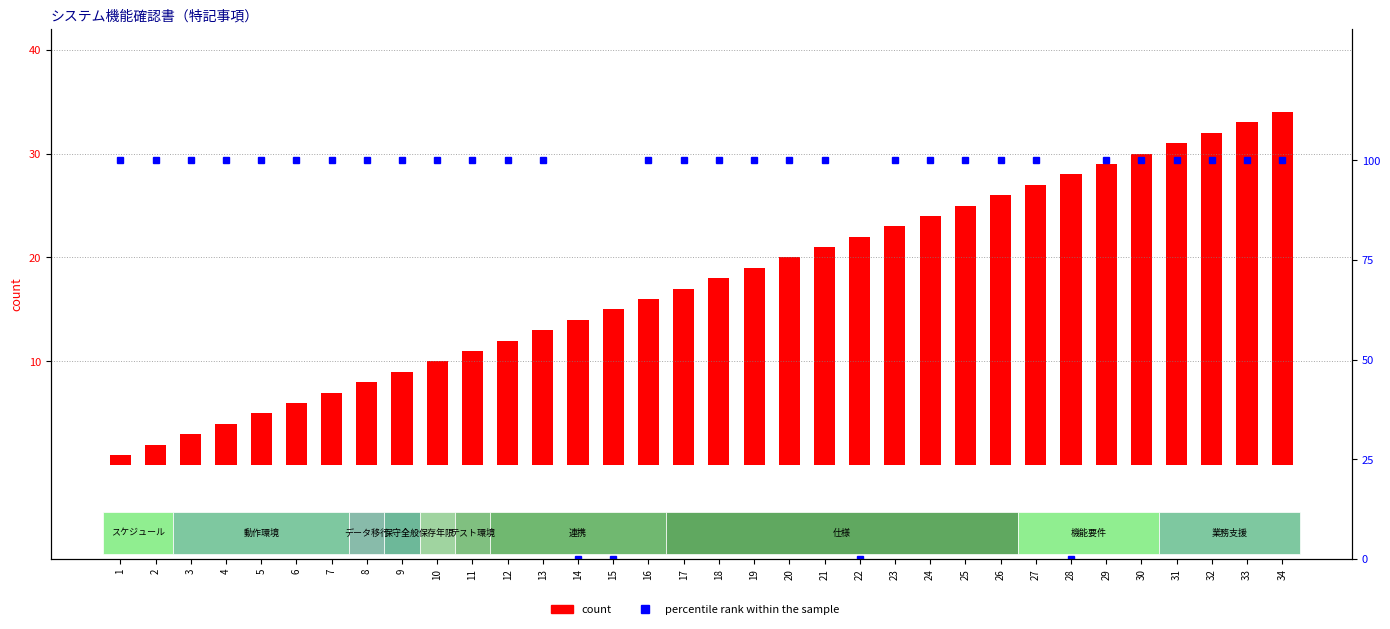

What is the difference between the second highest and minimum values in the count series?

32